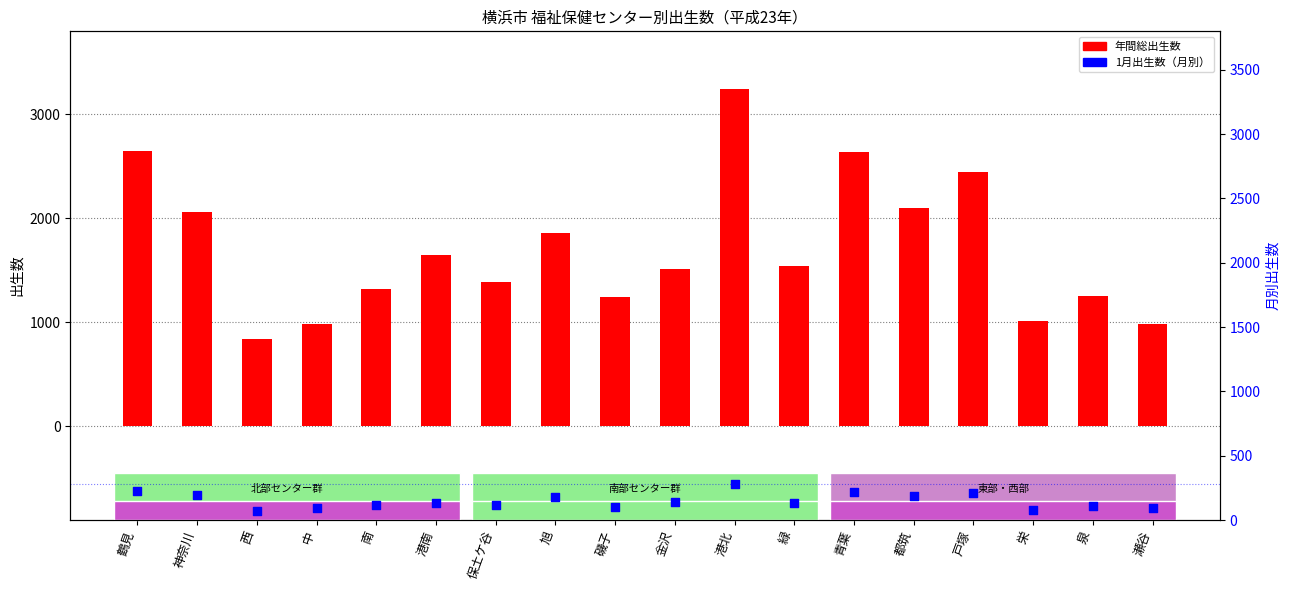

What is the total value across all series at 都筑?

2284